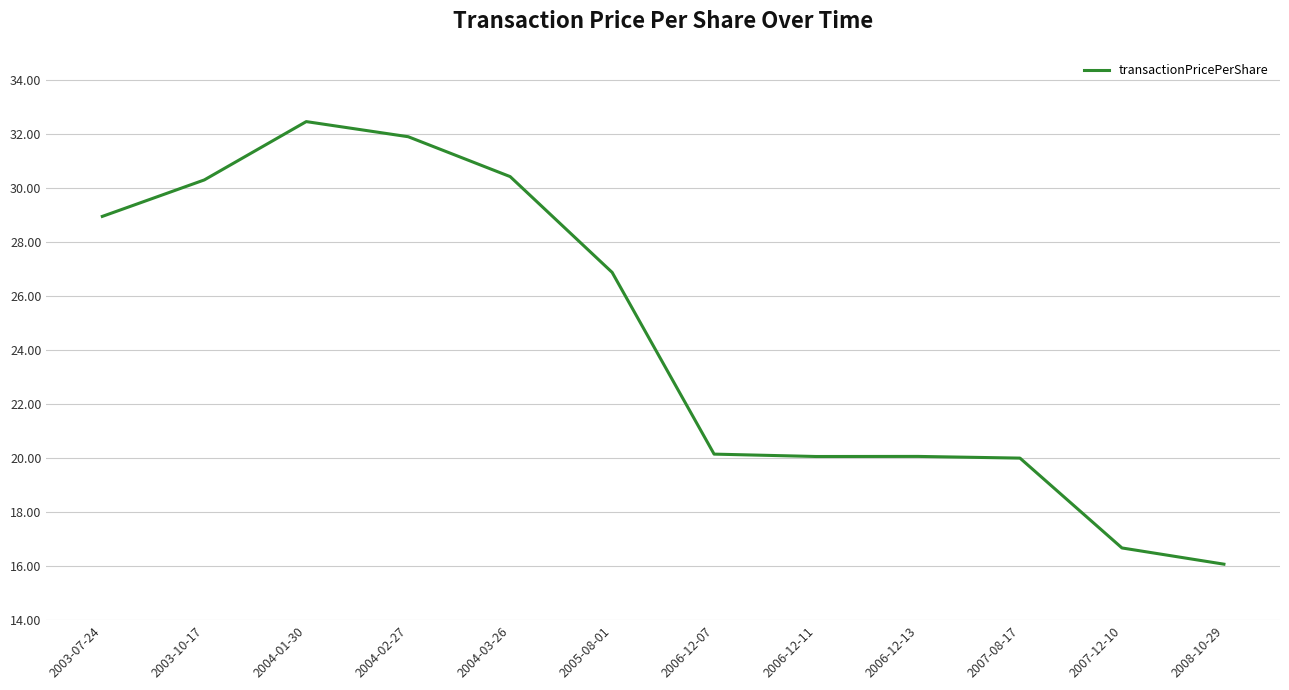

What is the greatest value displayed?

32.5